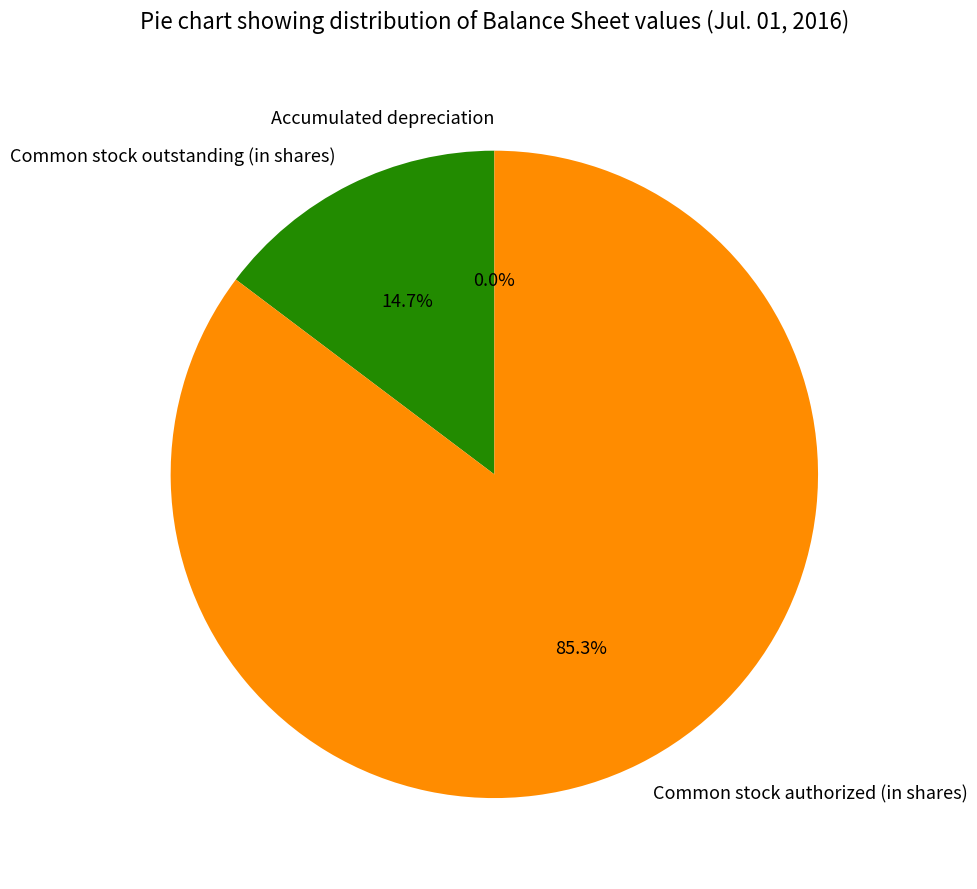

What is the largest slice in the pie chart?

Common stock authorized (in shares)